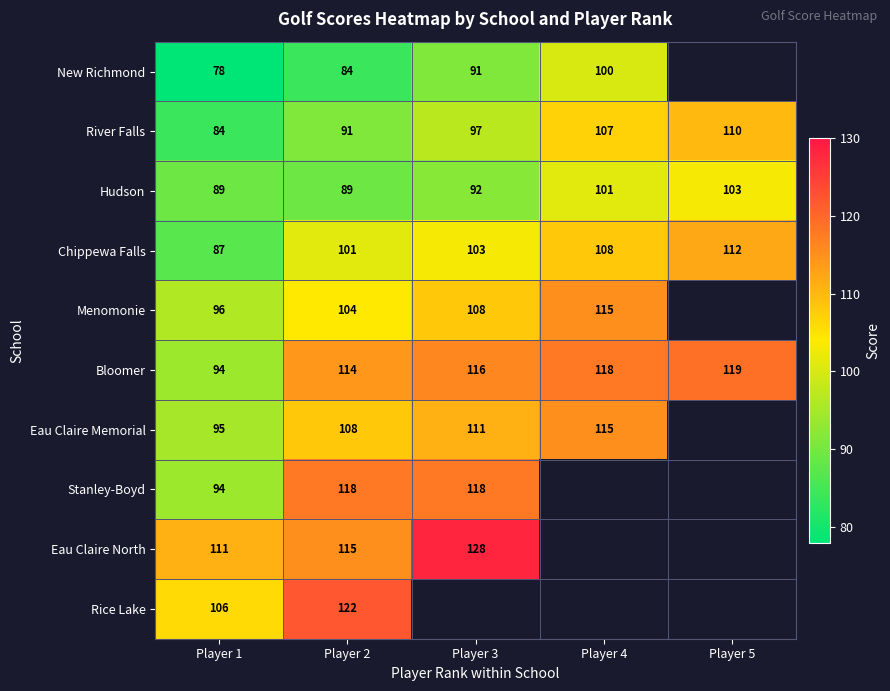

What is the average value of the River Falls series?

98